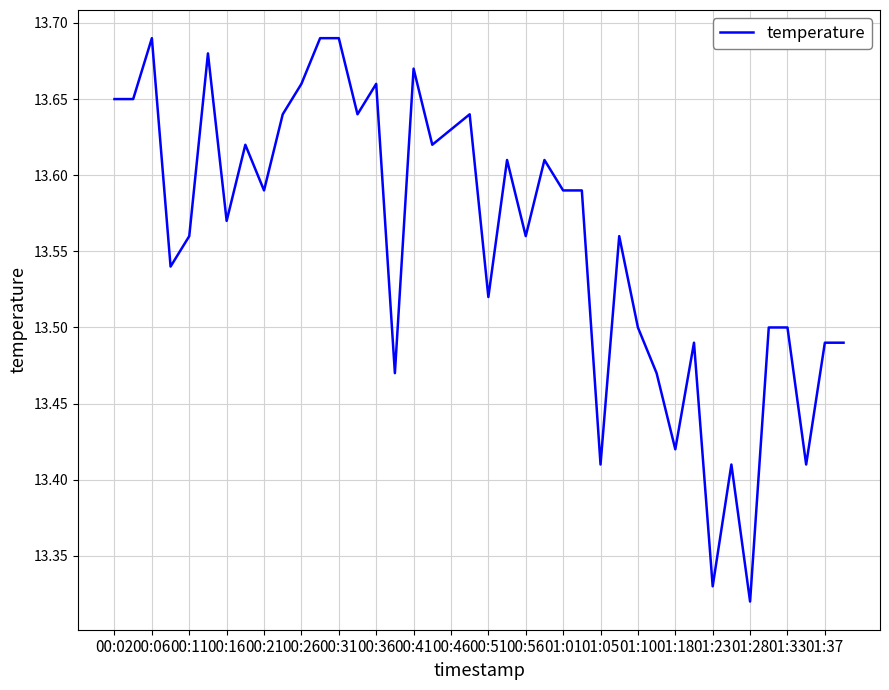

What is the difference between the maximum and minimum values?

0.4